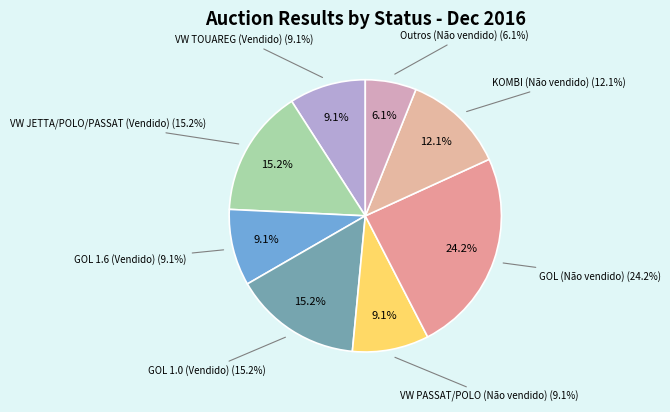

The Não vendido slice represents 46% of the pie. True or false?

False